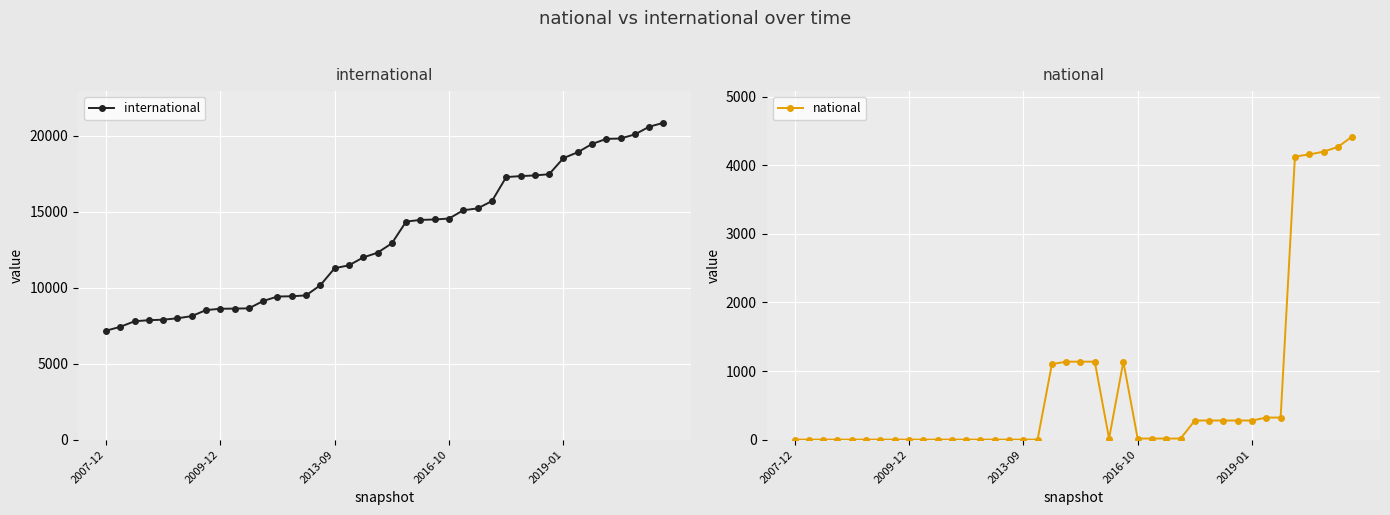

How many values in the international series are below 12931?

20